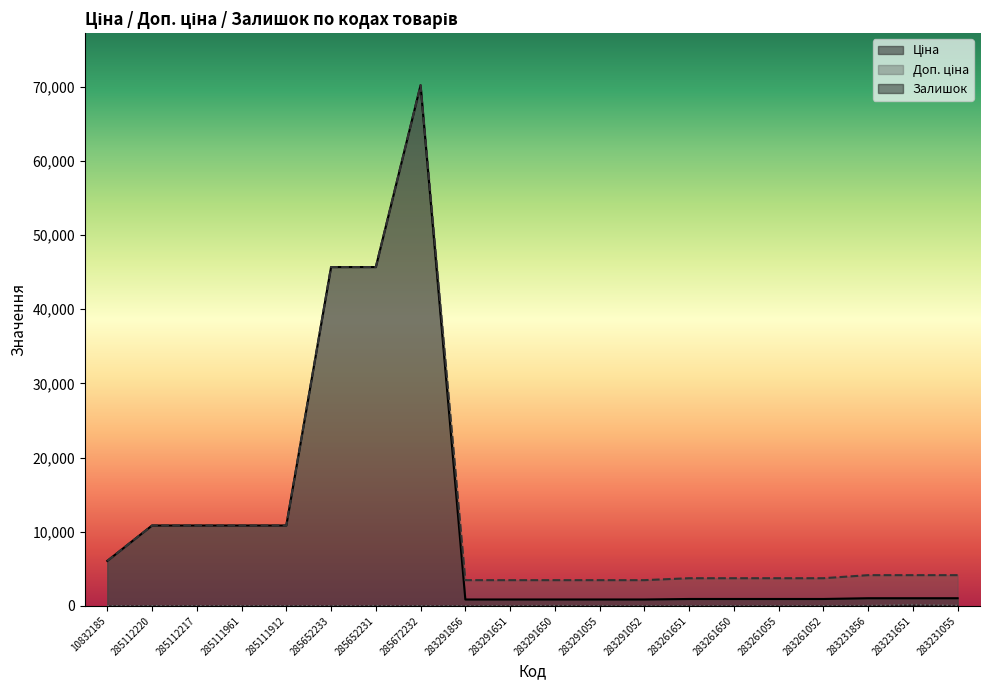

At which label is Залишок closest to 86?

283231055